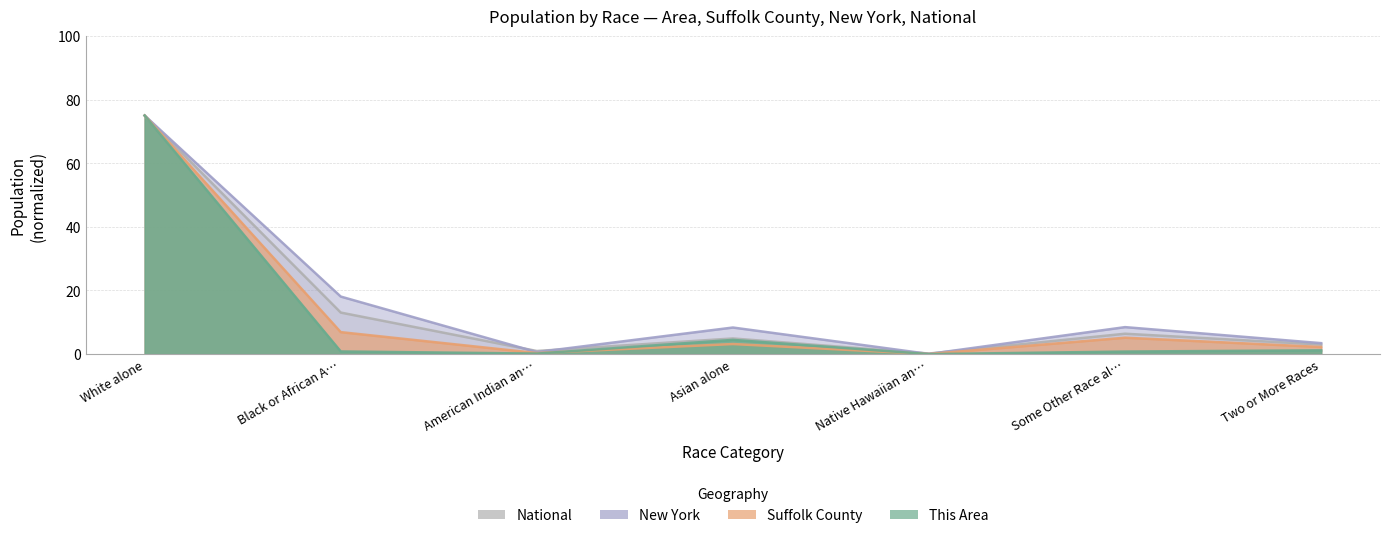

Is the value of New York at Black or African A… greater than the value of Suffolk County at Some Other Race al…?

Yes